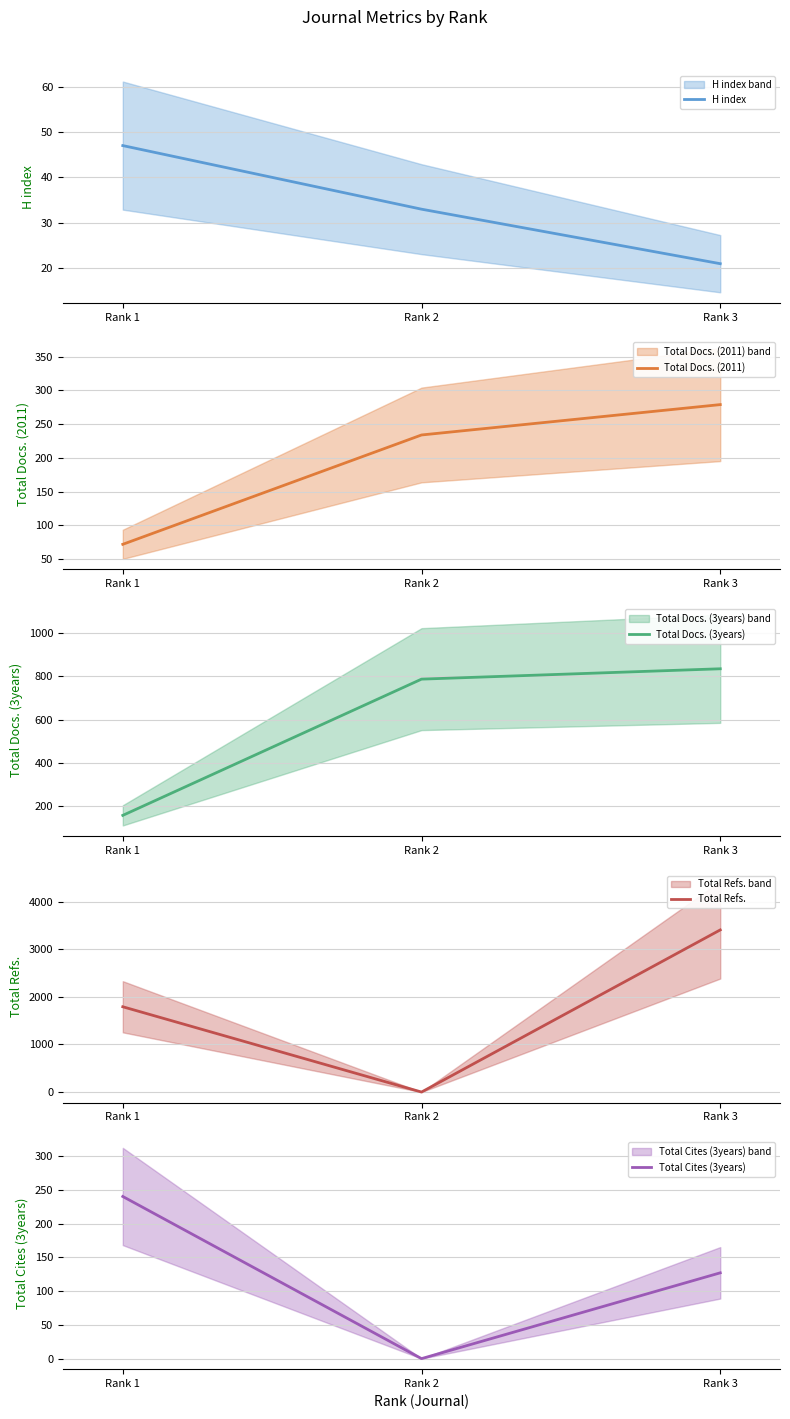

Count the number of categories in the chart.

3